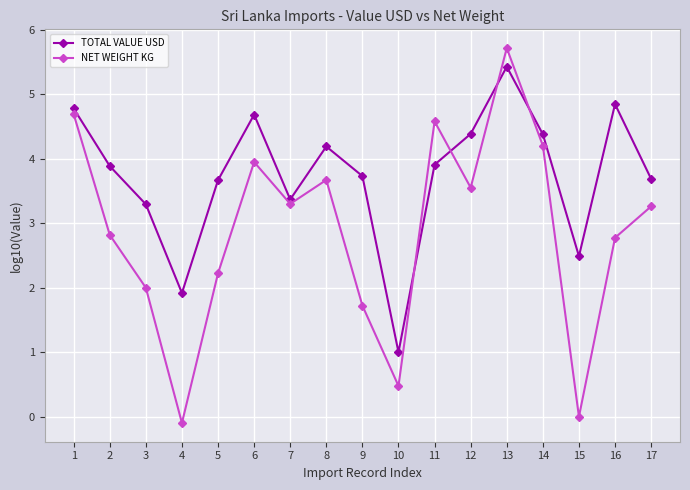

What is the value of the TOTAL VALUE USD point at the 9th from the left?

3.7